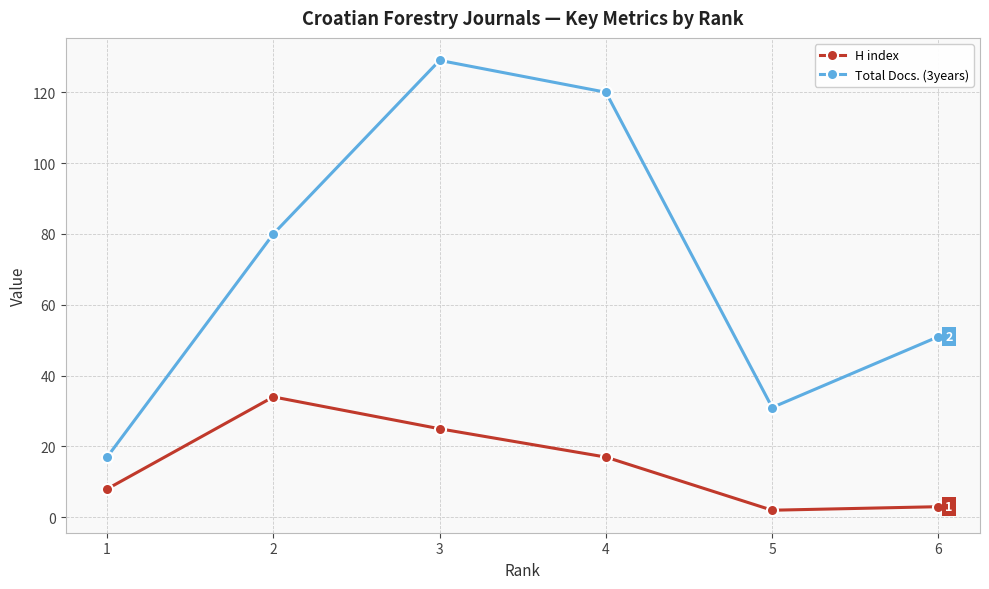

At how many categories does at least one series exceed 58?

3